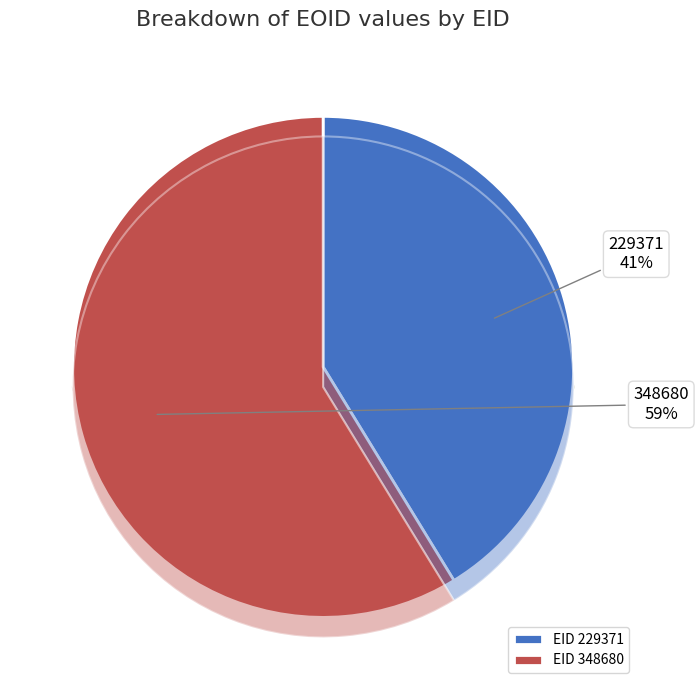

What is the ratio of the value at 348680 to the value at 229371?

1.4